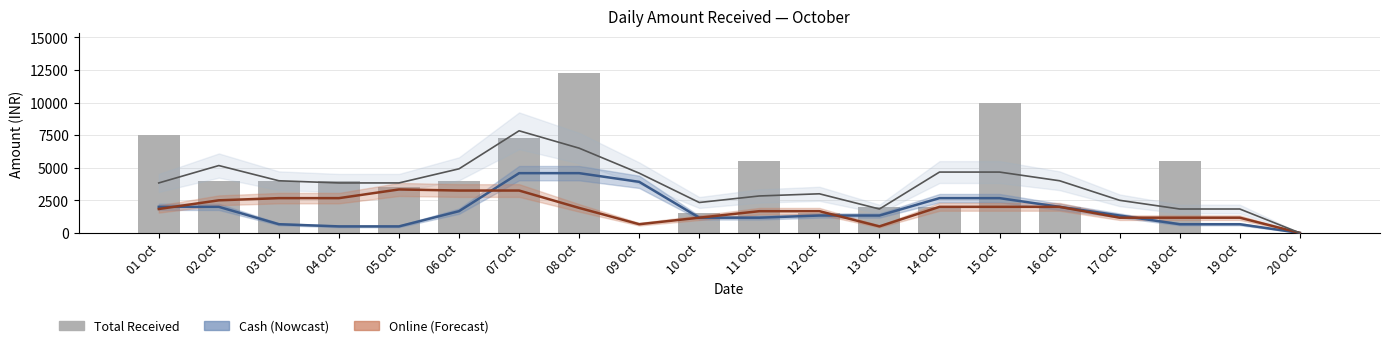

How many data points does each series have?

20